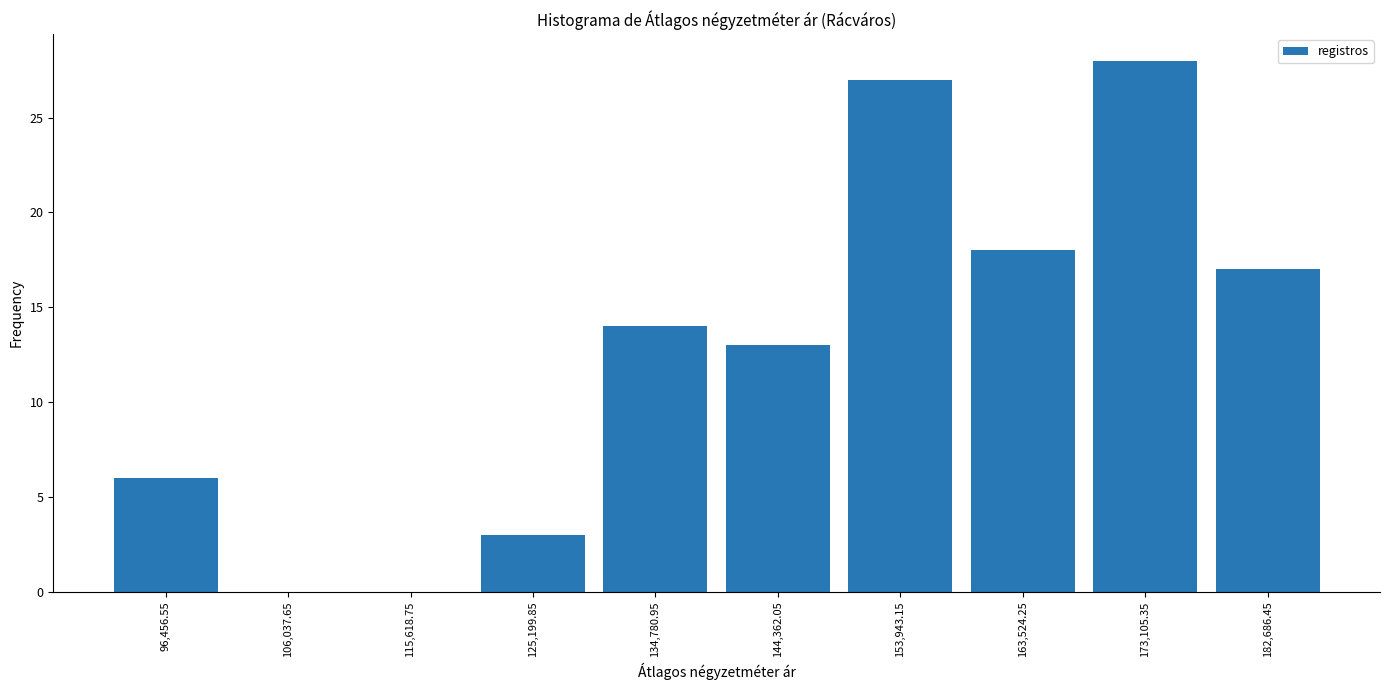

Reading left to right, transcribe this chart: for each bar, give the range it covers on the x-axis and its height. Neither the bar edges nor the heights are printed on the chart, so give them approximately, as read against the axes.

92000 to 101000: 6
101000 to 111000: 0
111000 to 120000: 0
120000 to 130000: 3
130000 to 140000: 14
140000 to 149000: 13
149000 to 159000: 27
159000 to 168000: 18
168000 to 178000: 28
178000 to 187000: 17